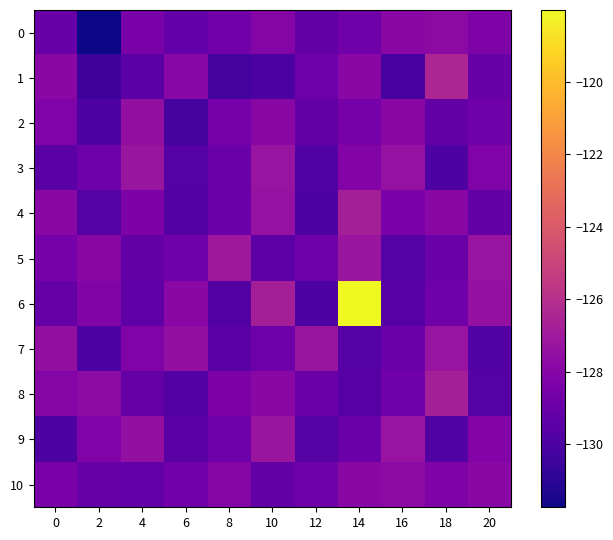

Reading right to left, list all the values displayed in this chart.

0: 20=-128.3	18=-127.7	16=-127.9	14=-128.7	12=-129.2	10=-128.1	8=-128.7	6=-129.2	4=-128.5	2=-131.7	0=-129.1
1: 20=-129.0	18=-126.5	16=-130.1	14=-127.8	12=-128.8	10=-130.0	8=-130.2	6=-127.9	4=-129.5	2=-130.4	0=-127.8
2: 20=-128.8	18=-129.2	16=-127.9	14=-128.6	12=-129.2	10=-127.9	8=-128.6	6=-130.2	4=-127.5	2=-129.9	0=-128.2
3: 20=-128.2	18=-129.9	16=-127.4	14=-128.1	12=-129.8	10=-127.3	8=-129.0	6=-129.7	4=-127.2	2=-128.9	0=-129.5
4: 20=-129.2	18=-127.9	16=-128.4	14=-126.8	12=-129.9	10=-127.4	8=-128.9	6=-129.7	4=-128.3	2=-129.7	0=-127.9
5: 20=-127.3	18=-129.0	16=-129.7	14=-127.2	12=-128.9	10=-129.4	8=-127.1	6=-128.8	4=-129.2	2=-127.9	0=-128.6
6: 20=-127.5	18=-128.8	16=-129.6	14=-118.0	12=-129.9	10=-126.8	8=-129.7	6=-127.9	4=-129.4	2=-128.2	0=-129.1
7: 20=-129.8	18=-127.3	16=-129.0	14=-129.7	12=-127.2	10=-128.9	8=-129.5	6=-127.5	4=-128.2	2=-129.9	0=-127.5
8: 20=-129.7	18=-126.8	16=-128.7	14=-129.6	12=-128.9	10=-127.9	8=-128.3	6=-129.7	4=-129.1	2=-127.7	0=-128.1
9: 20=-128.1	18=-129.8	16=-127.3	14=-129.0	12=-129.7	10=-127.2	8=-128.9	6=-129.5	4=-127.5	2=-128.2	0=-129.9
10: 20=-127.9	18=-128.3	16=-127.7	14=-127.9	12=-128.7	10=-129.2	8=-128.1	6=-128.7	4=-129.2	2=-129.1	0=-128.5